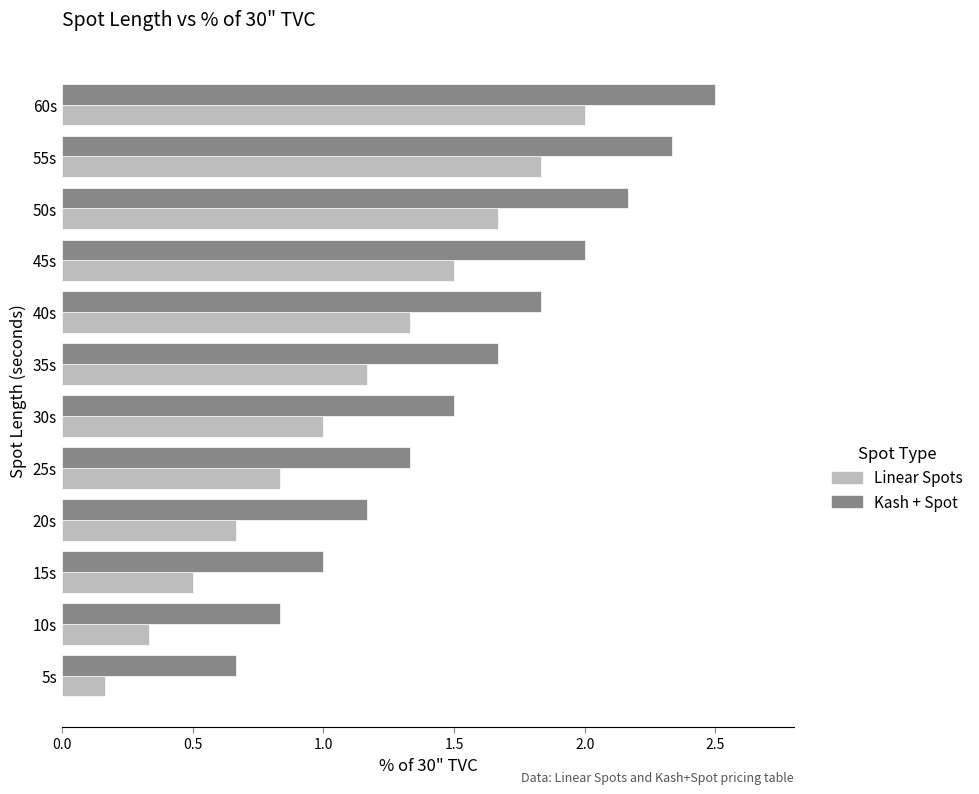

At which category is the sum across all series the highest?

60s